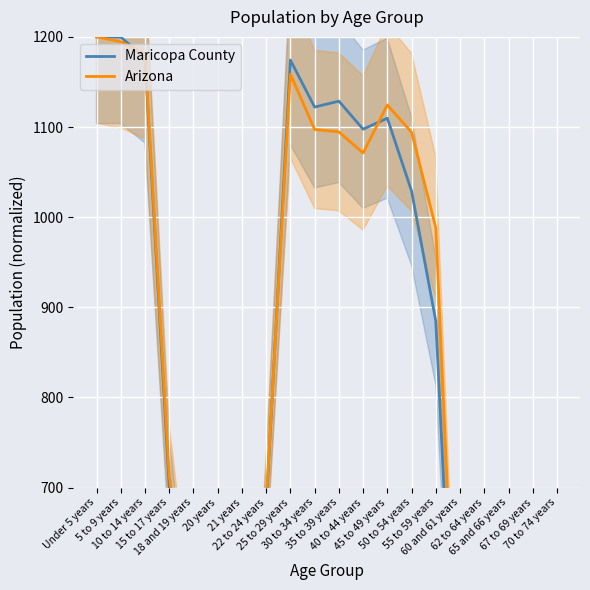

The Arizona series shows 1752.6 at Under 5 years. True or false?

False